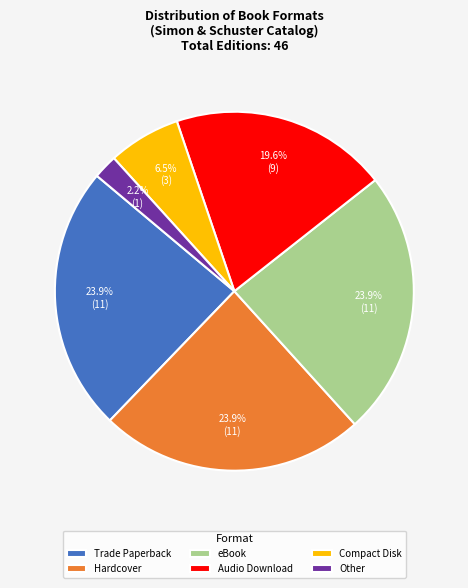

The Audio Download slice represents 7% of the pie. True or false?

False